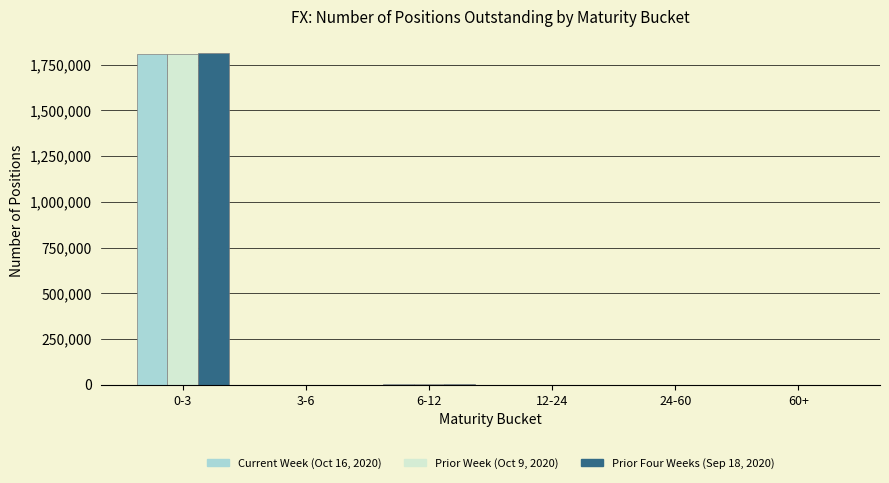

Which category has the highest value in the Prior Four Weeks (Sep 18, 2020) series?

0-3